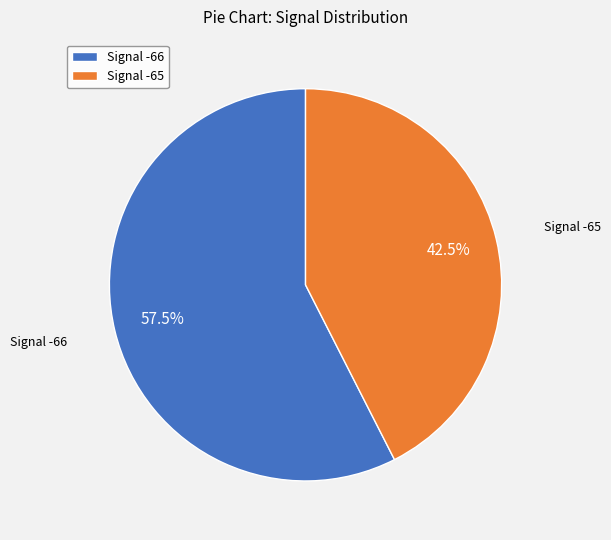

Approximately how many times larger is the value at Signal -66 compared to Signal -65?

1.4